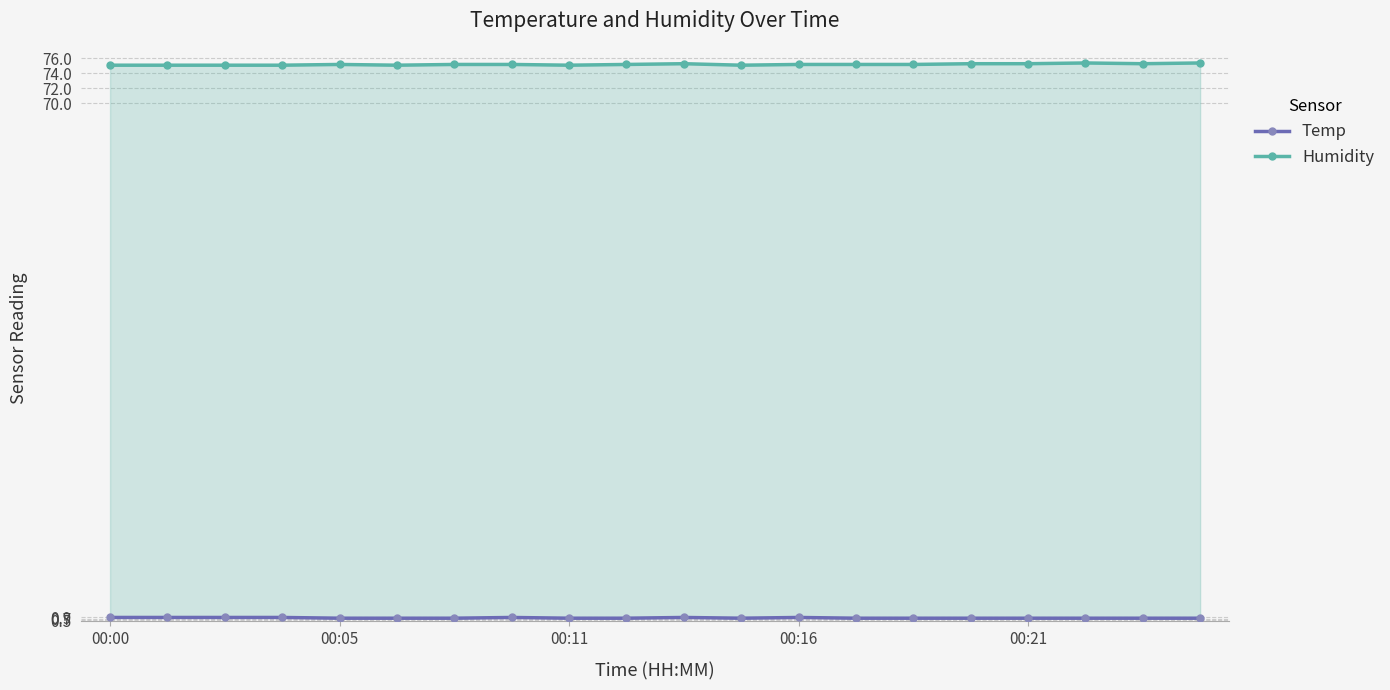

True or false: Temp has more than 1 points higher than both neighbors.

True